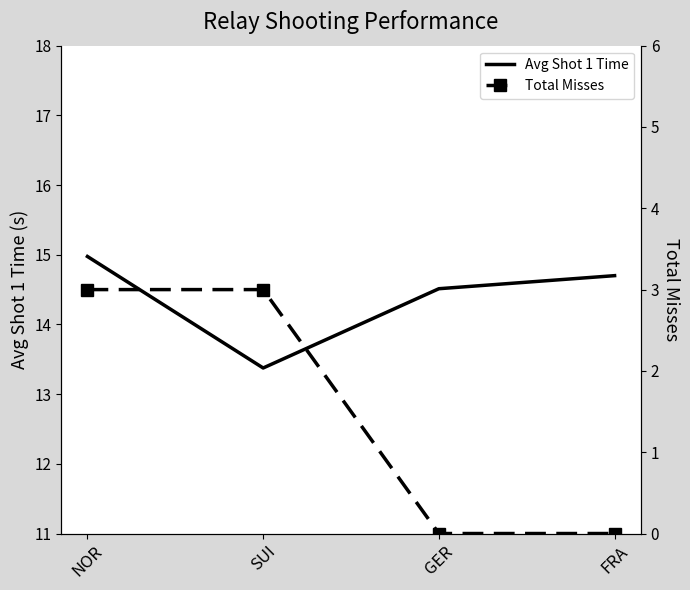

True or false: Avg Shot 1 Time has more than 0 points higher than both neighbors.

False